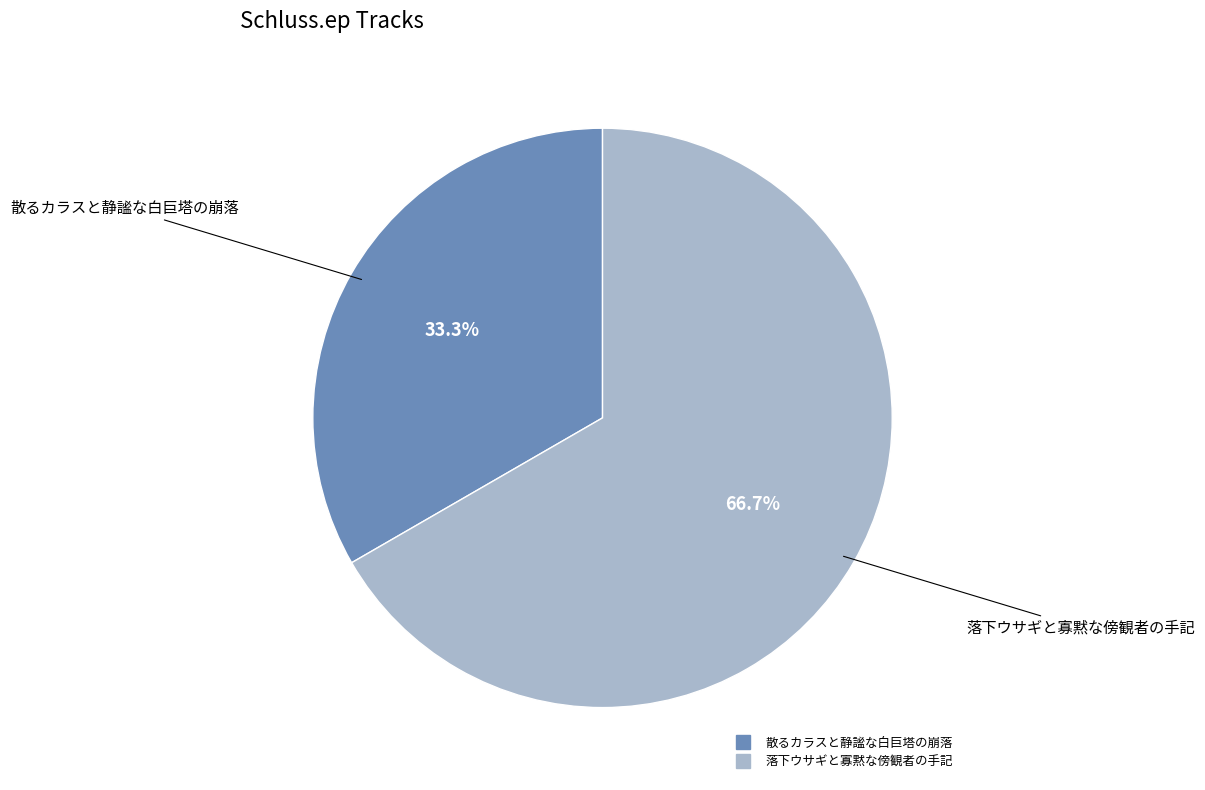

How much of the chart is everything except 落下ウサギと寡黙な傍観者の手記?

33.3%